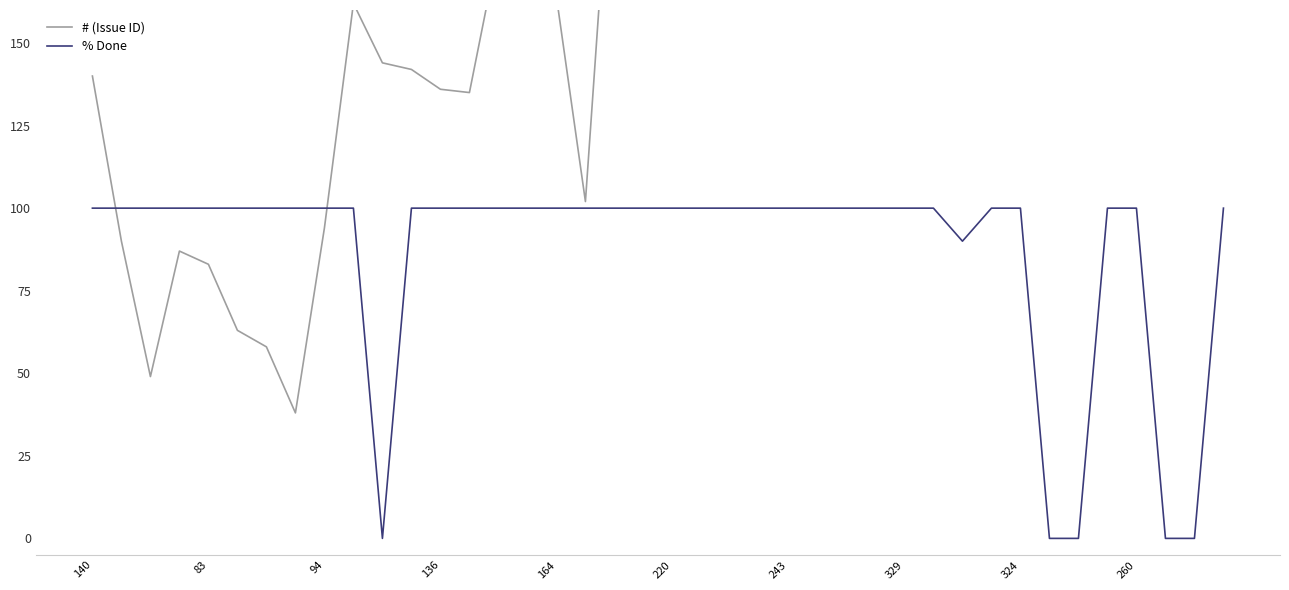

Is it true that % Done equals 100 at 324?

True